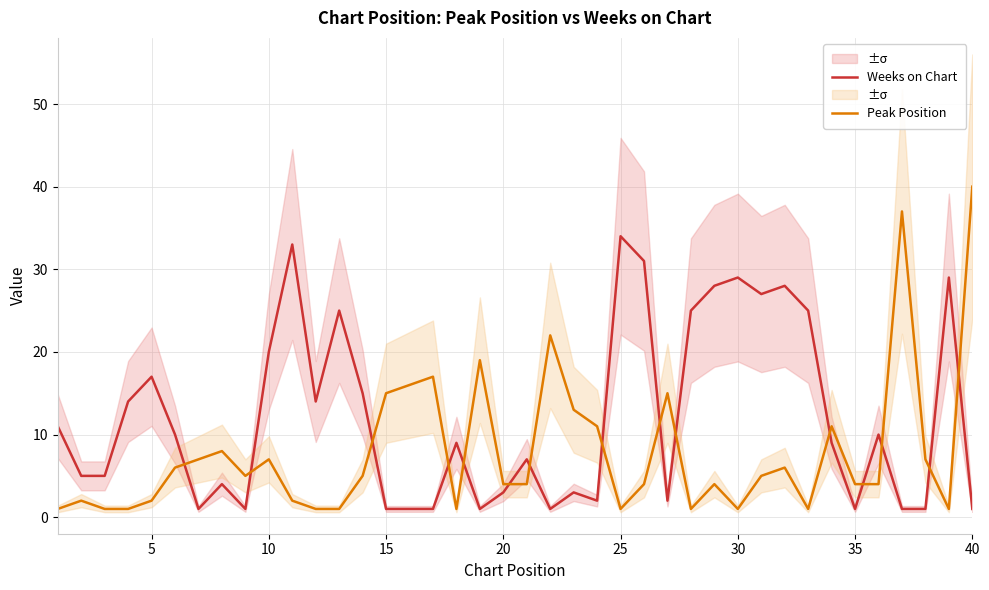

At how many categories does at least one series exceed 34?

2